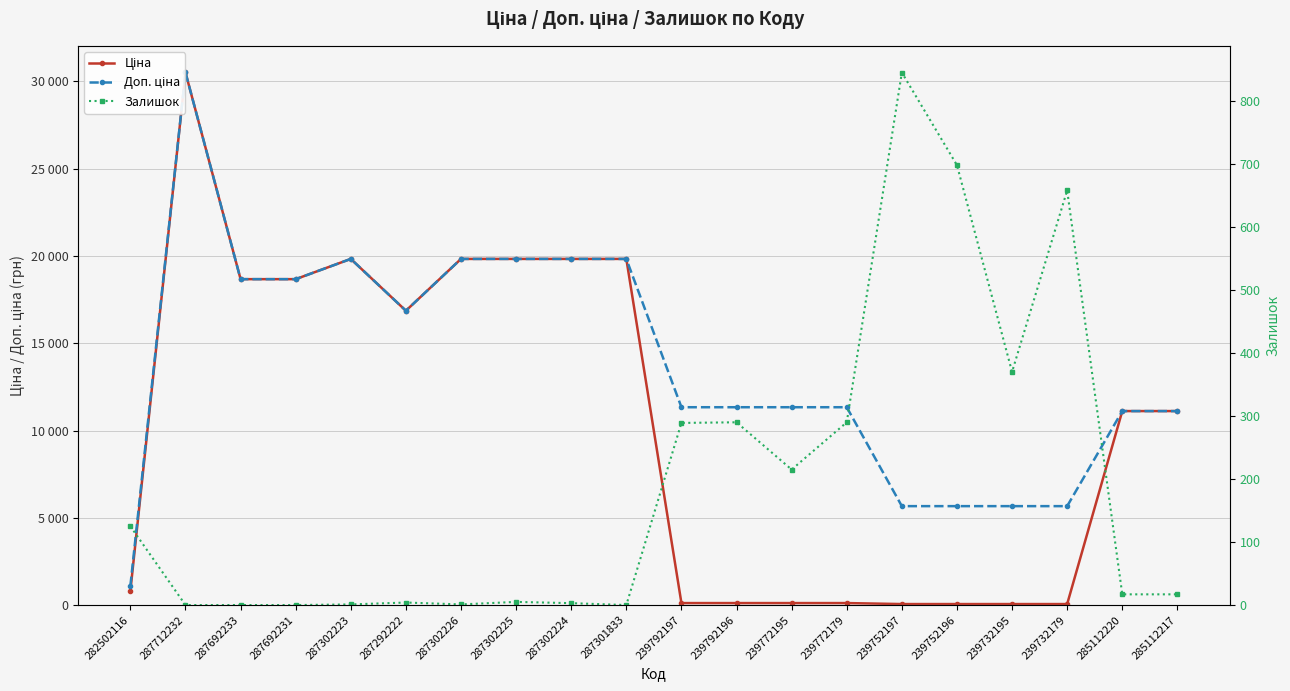

Rank the series by their average value, from highest to lowest.

Доп. ціна, Ціна, Залишок